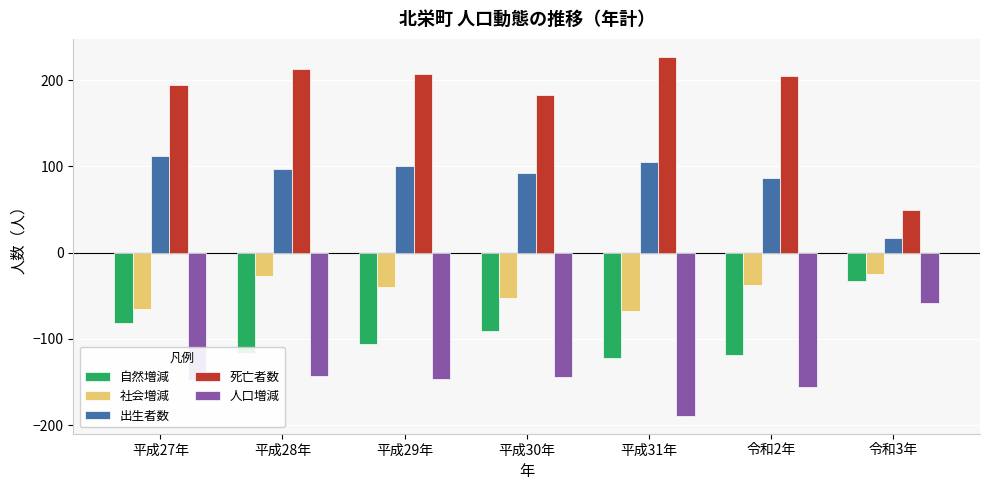

What is the highest value of the 自然増減 series?

-33